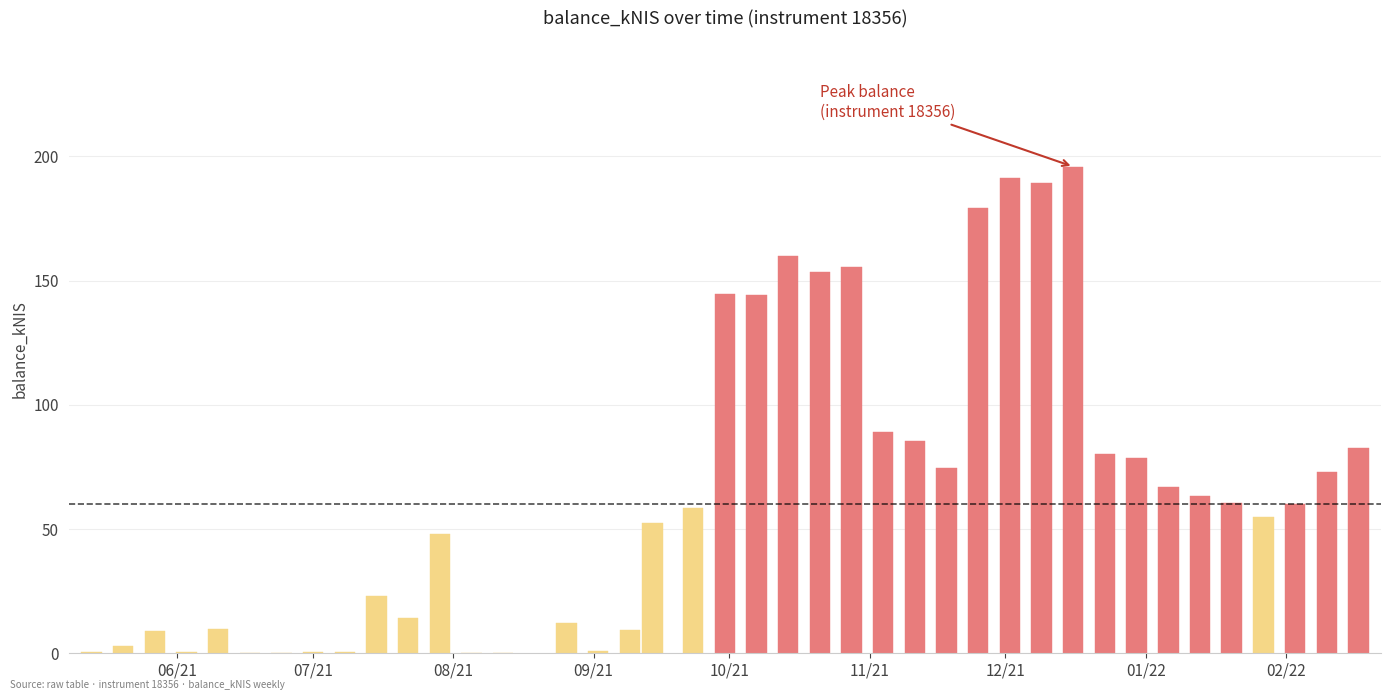

List the labels in order of value, largest first.

2021-12-16, 2021-12-02, 2021-12-09, 2021-11-25, 2021-10-14, 2021-10-28, 2021-10-21, 2021-09-30, 2021-10-07, 2021-11-04, 2021-11-11, 2022-02-17, 2021-12-23, 2021-12-30, 2021-11-18, 2022-02-10, 2022-01-06, 2022-01-13, 2022-01-20, 2022-02-03, 2021-09-23, 2022-01-27, 2021-09-14, 2021-07-29, 2021-07-15, 2021-07-22, 2021-08-26, 2021-06-10, 2021-09-09, 2021-05-27, 2021-05-20, 2021-09-02, 2021-07-08, 2021-06-03, 2021-07-01, 2021-05-13, 2021-06-17, 2021-08-05, 2021-06-24, 2021-08-12